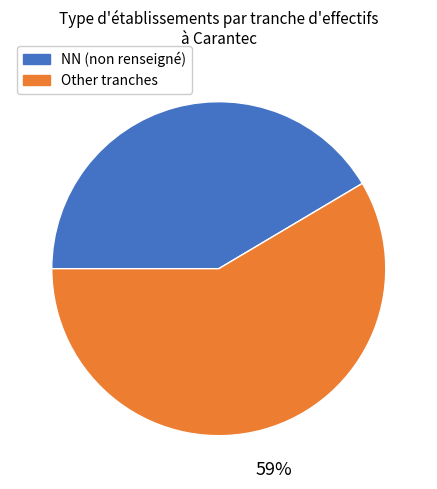

Does any single category account for the majority?

Yes